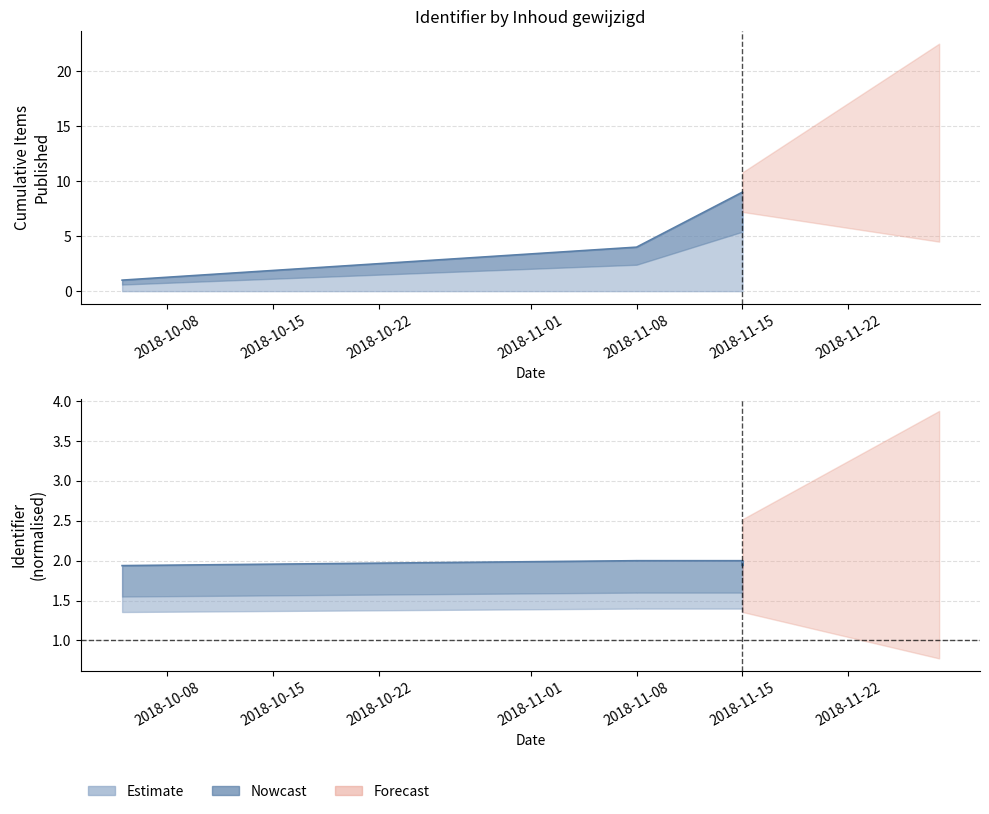

True or false: the data has more than 2 interior local peaks.

False